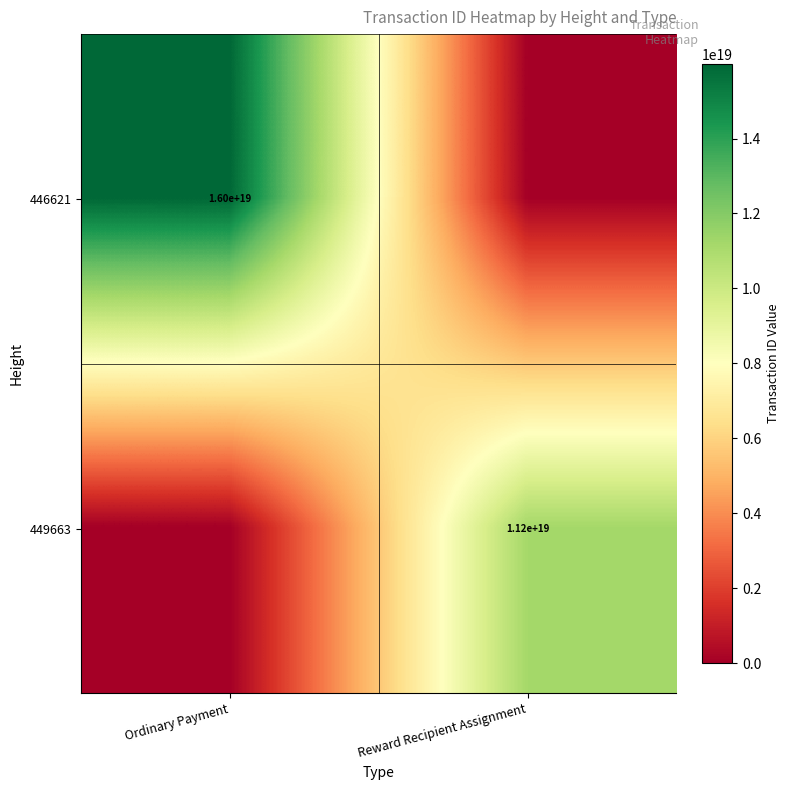

What is the greatest value displayed?

15981772953356752896